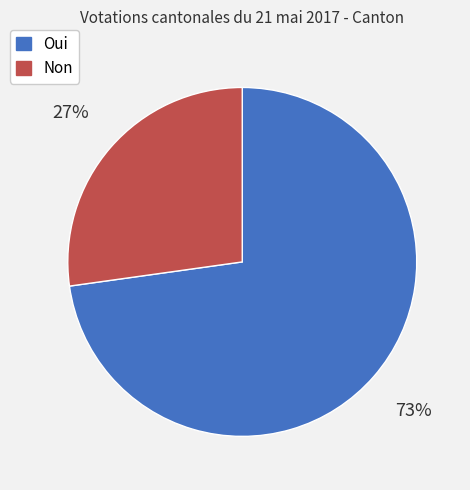

Is it true that Oui is 60% of the pie?

False